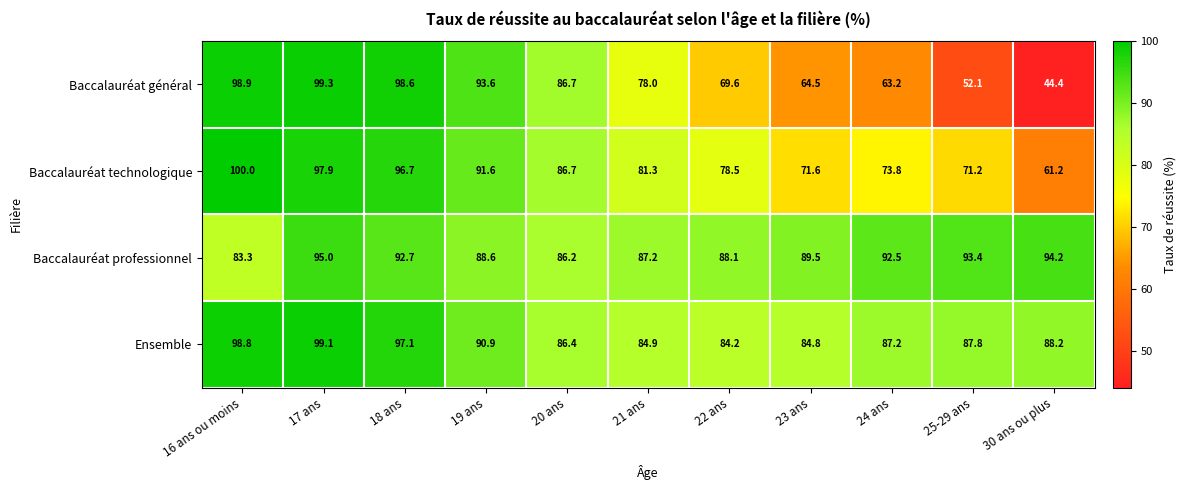

Is it true that Baccalauréat technologique equals 147.2 at 19 ans?

False